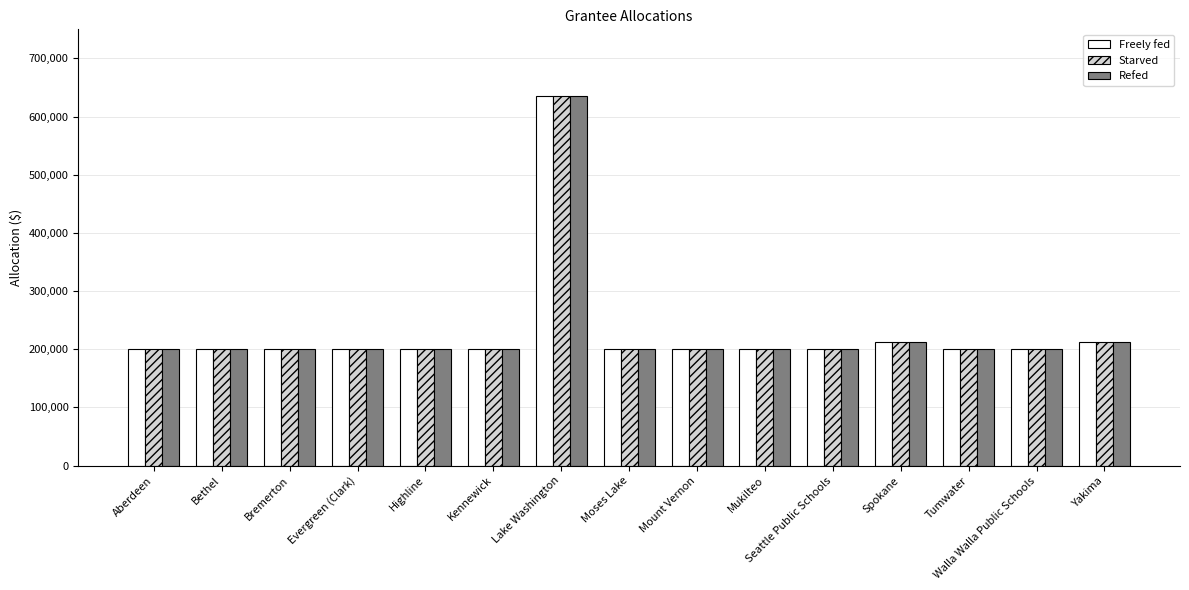

How many values in the Freely fed series exceed 200000?

3